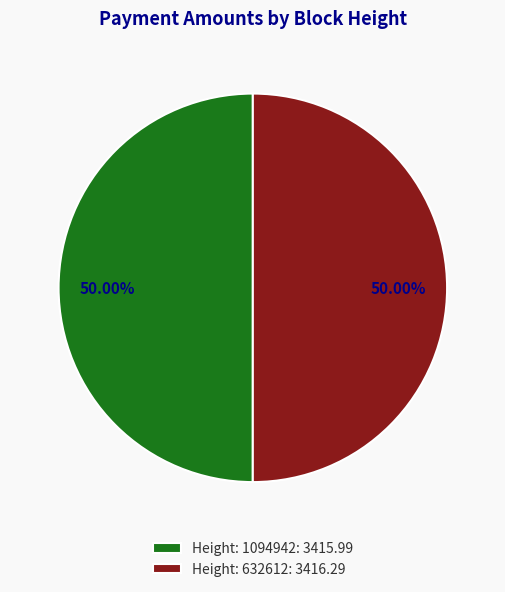

To the nearest percent, what portion does Height: 1094942 represent?

50%